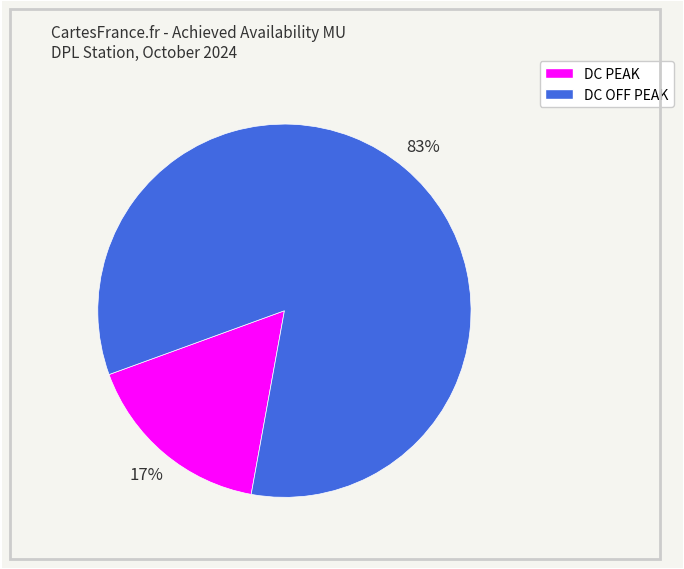

How many slices are in this pie chart?

2